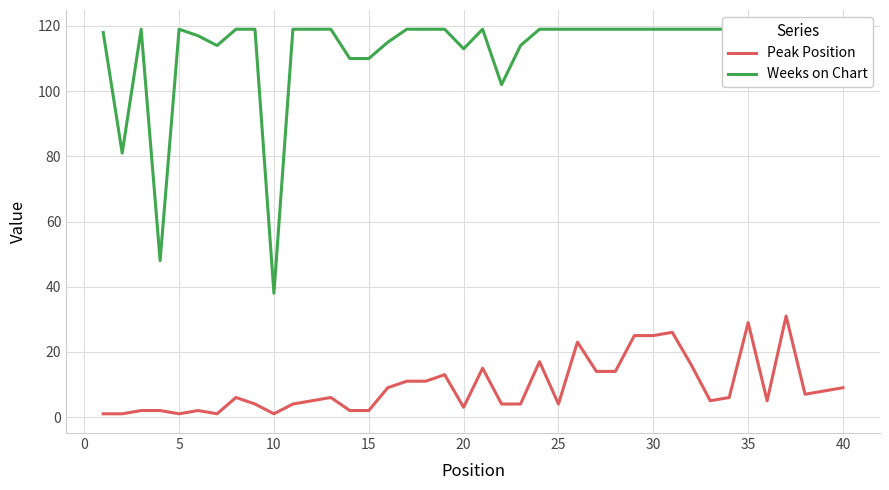

What is the highest value of the Peak Position series?

31